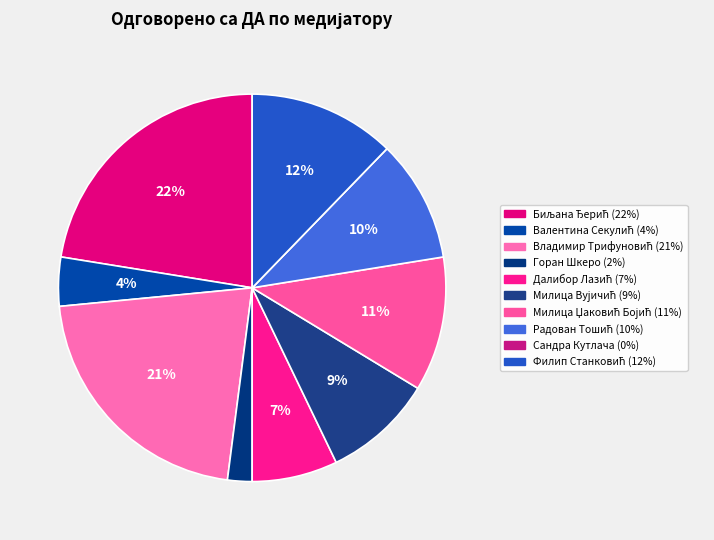

To the nearest percent, what portion does Радован Тошић represent?

10%